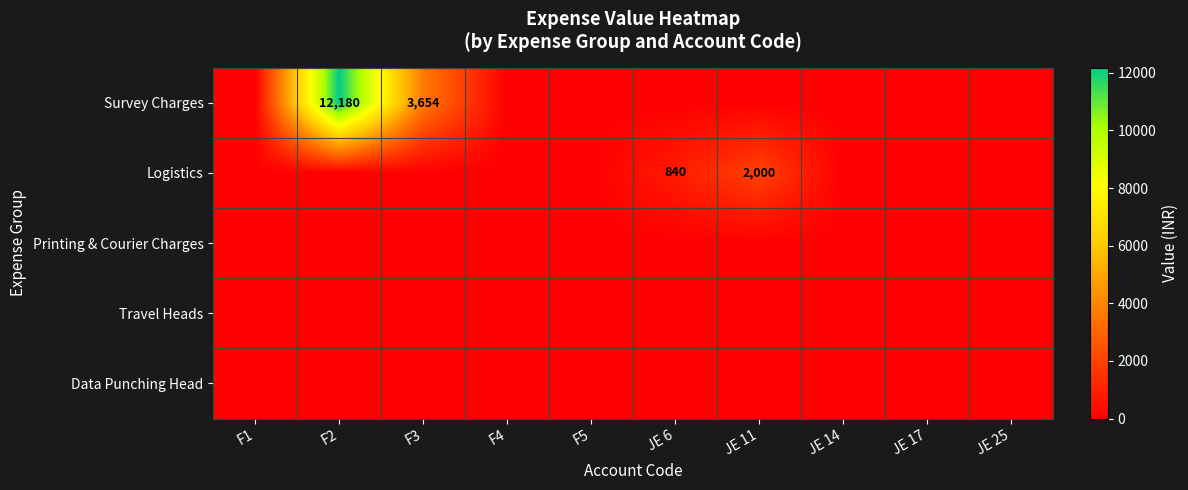

Is the value of Printing & Courier Charges at JE 25 greater than the value of Travel Heads at F5?

No